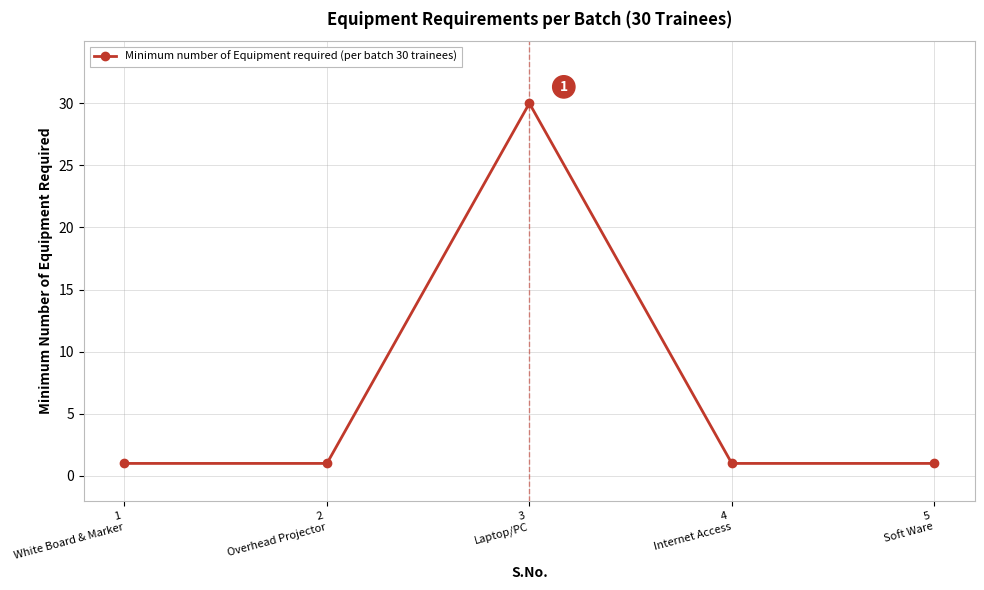

Count the number of categories in the chart.

5